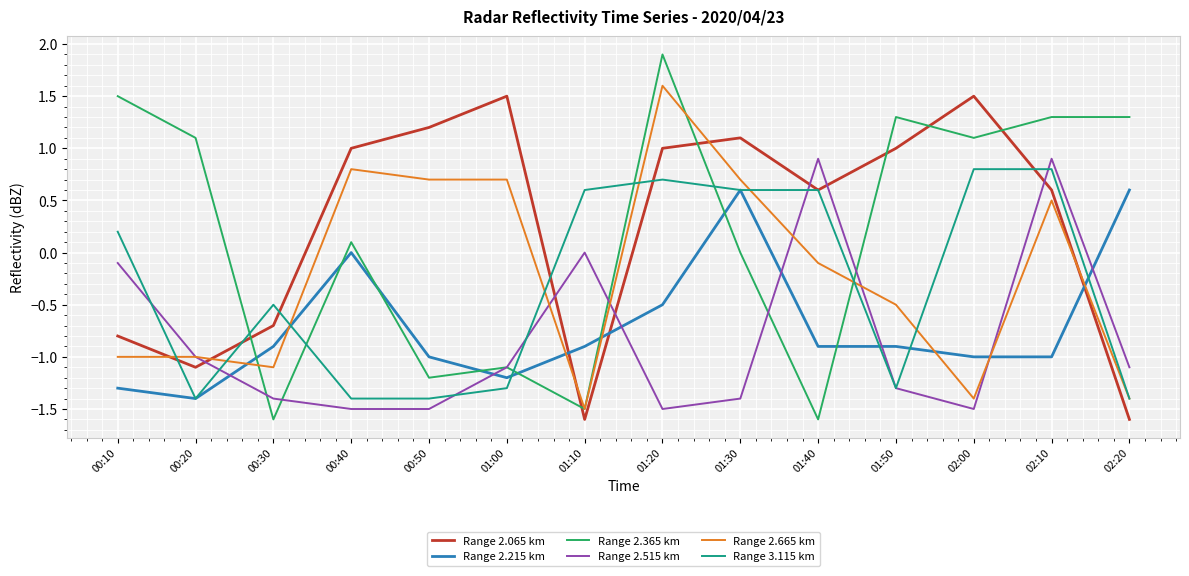

What is the total value across all series at 01:10?

-4.9